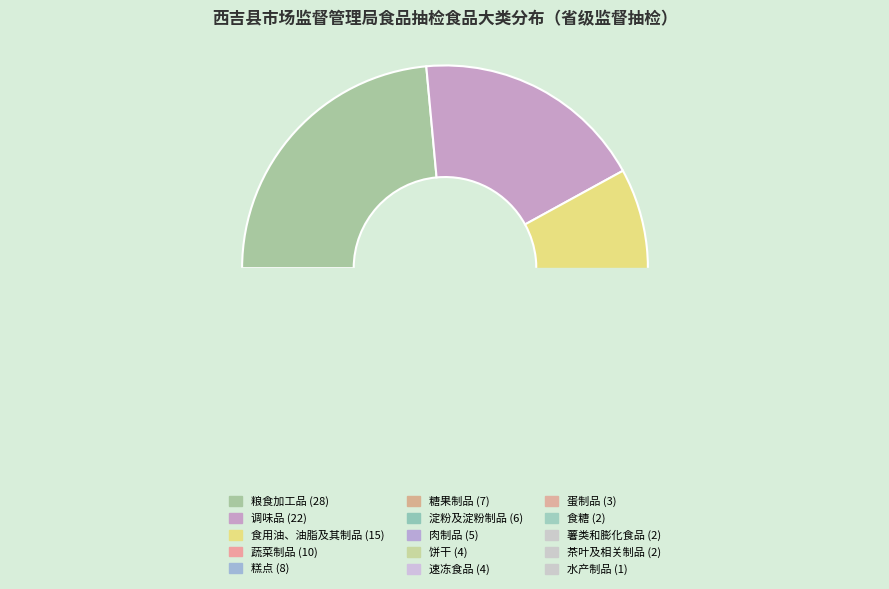

True or false: 生产 accounts for 1% of the total.

False